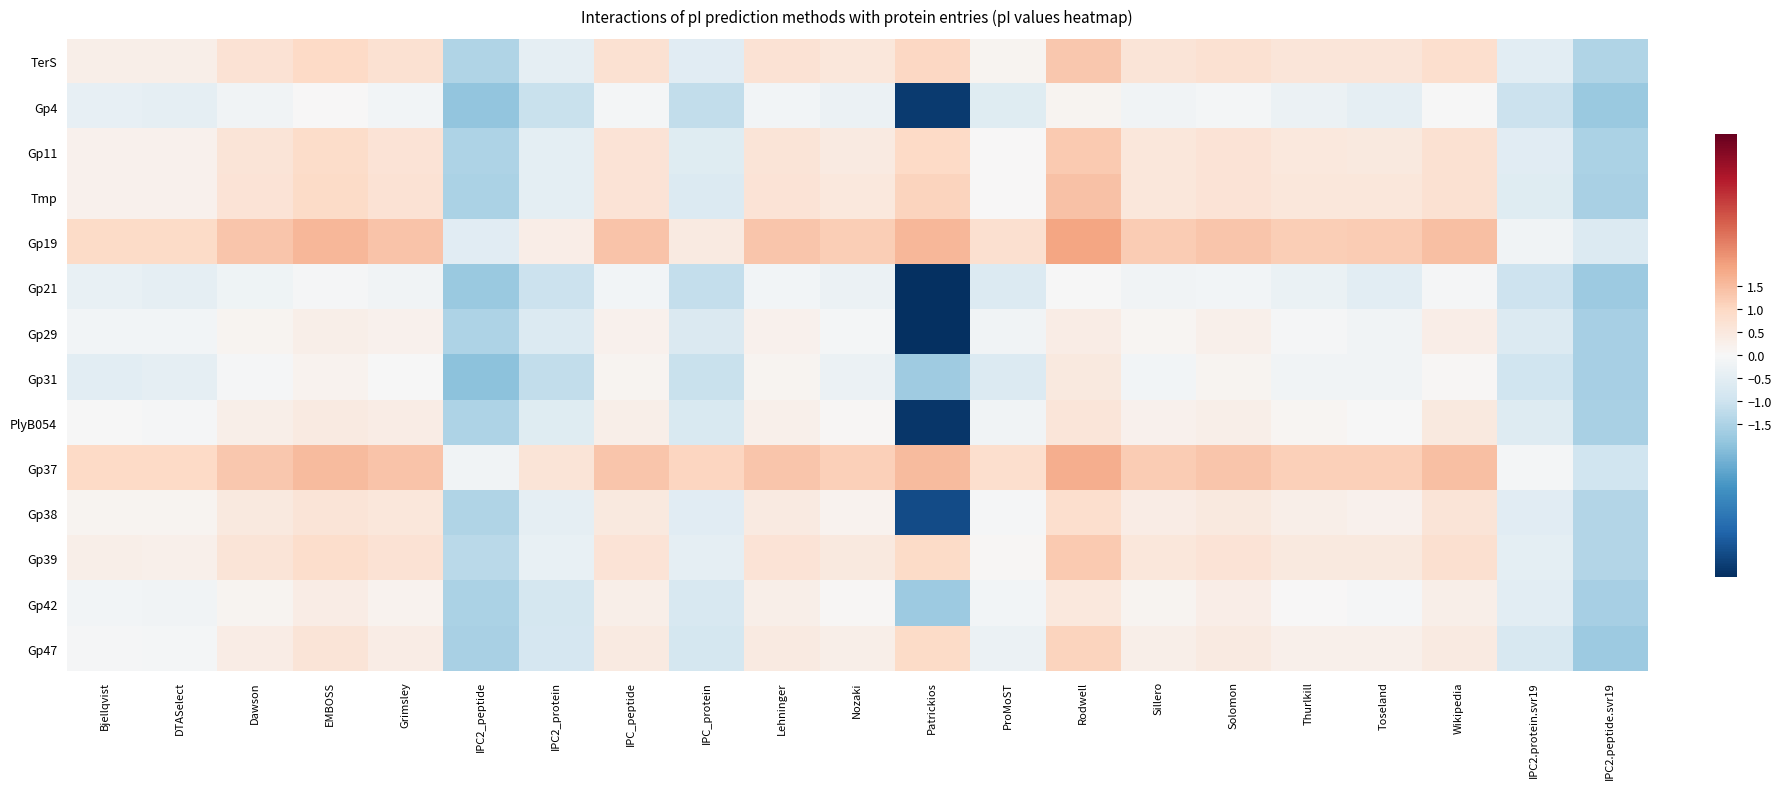

Which label corresponds to the largest value in the chart?

Rodwell